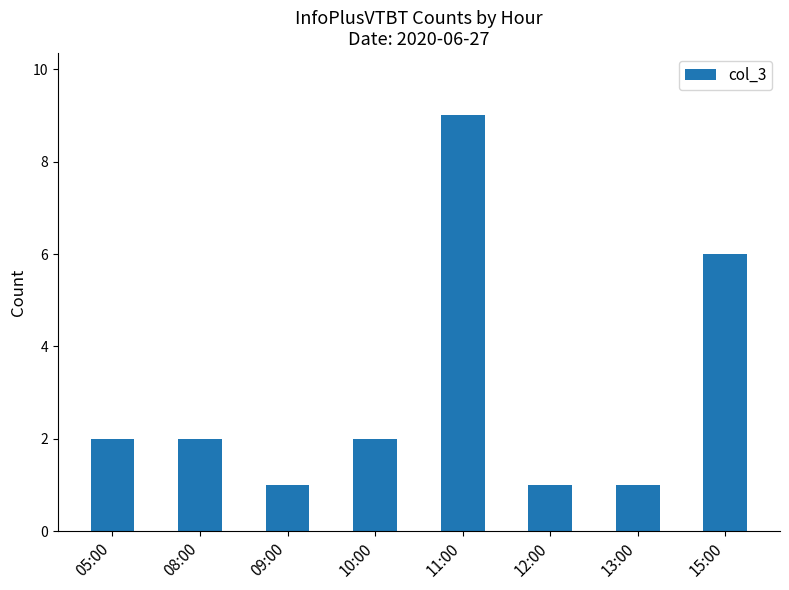

What value does the data have at 11:00?

9